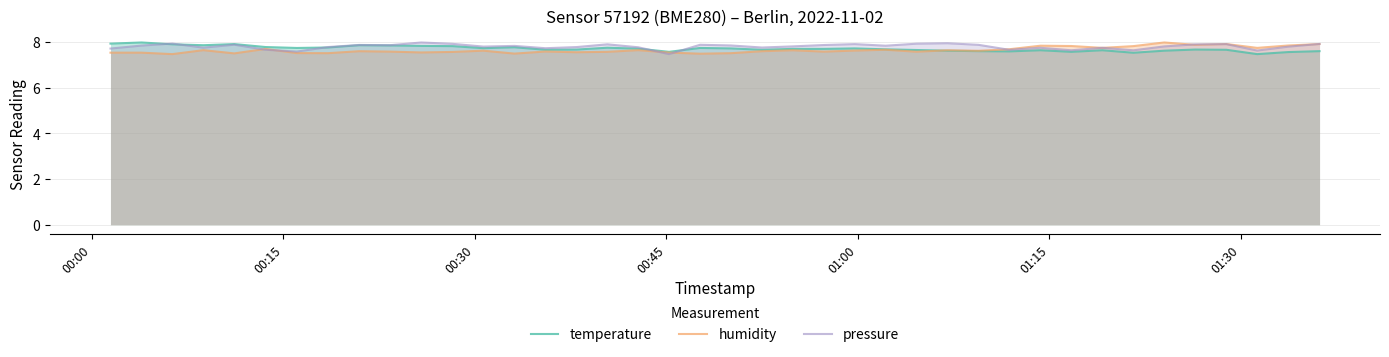

What is the greatest value displayed?

8.0